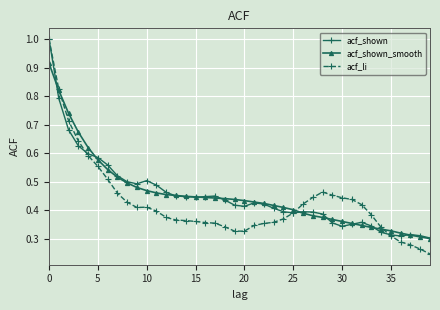

True or false: acf_li has more than 1 points higher than both neighbors.

True